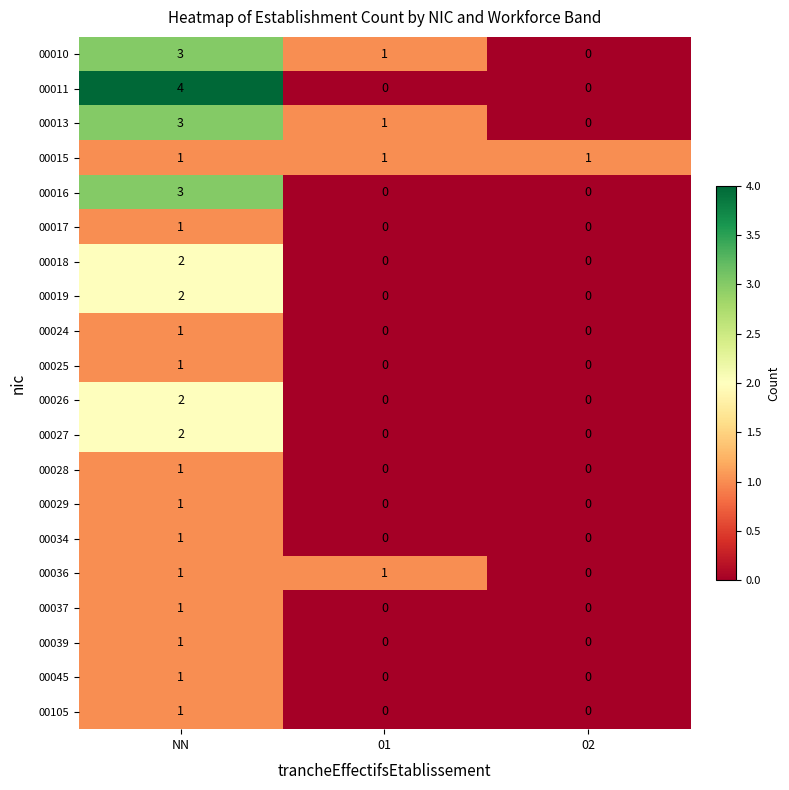

The value of 00028 at NN is 1. True or false?

True